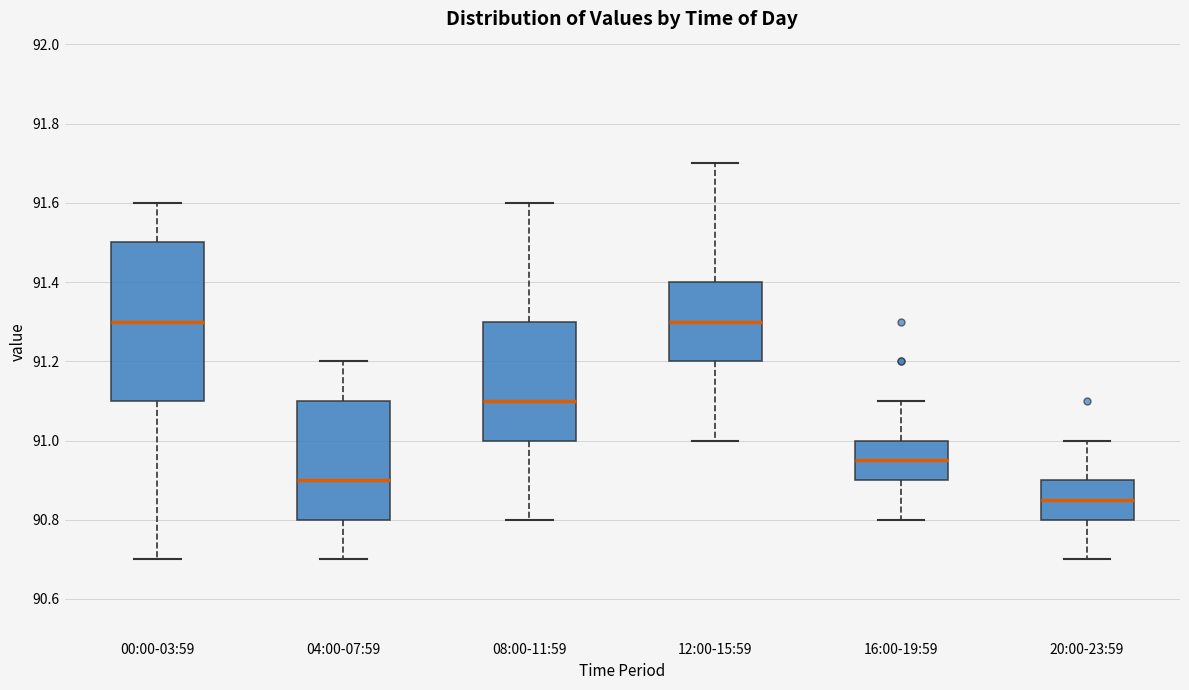

Reading left to right, read every box against the y-axis: the position of its median line, the range the box covers, and the ends of its whiskers. The values are not printed on the chart, so give them approximately, as read against the axis.

00:00-03:59: median 91.30, box 91.10 to 91.50, whiskers 90.70 to 91.60
04:00-07:59: median 90.90, box 90.80 to 91.10, whiskers 90.70 to 91.20
08:00-11:59: median 91.10, box 91.00 to 91.30, whiskers 90.80 to 91.60
12:00-15:59: median 91.30, box 91.20 to 91.40, whiskers 91.00 to 91.70
16:00-19:59: median 90.96, box 90.90 to 91.00, whiskers 90.80 to 91.10
20:00-23:59: median 90.86, box 90.80 to 90.90, whiskers 90.70 to 91.00